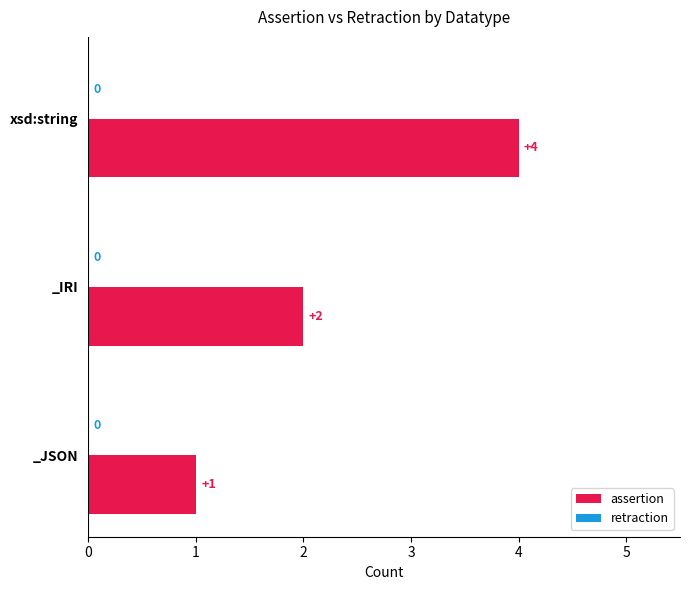

Are the bars horizontal?

Yes